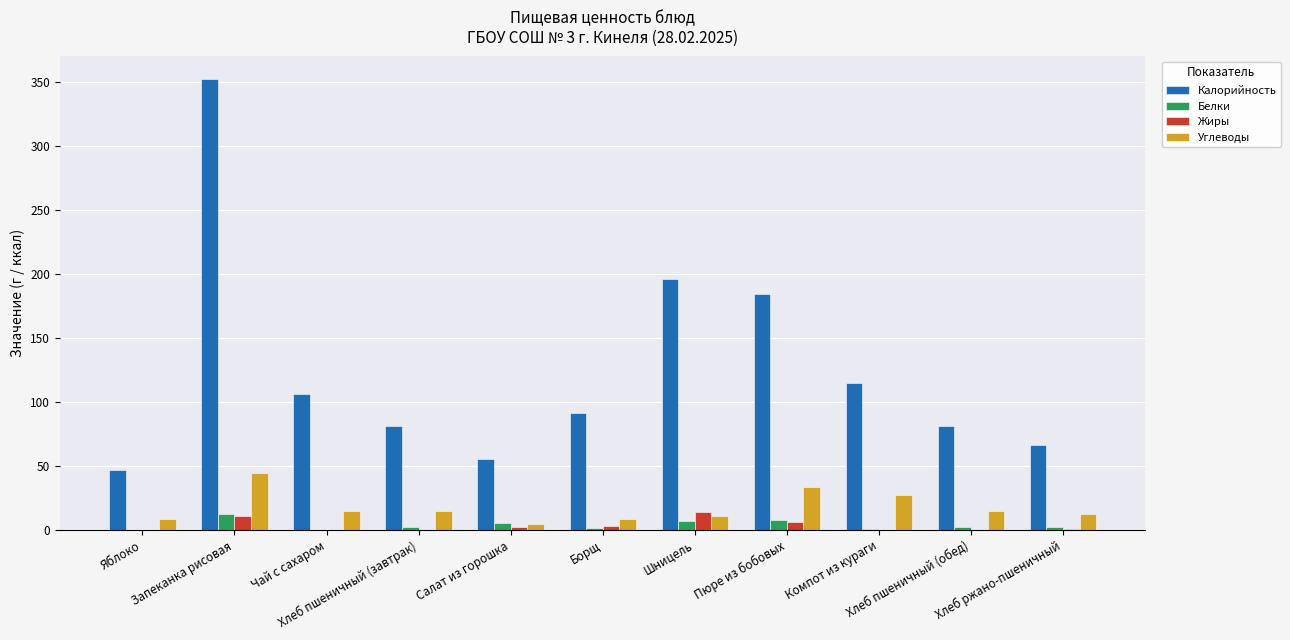

Which series has the largest total across all categories?

Калорийность